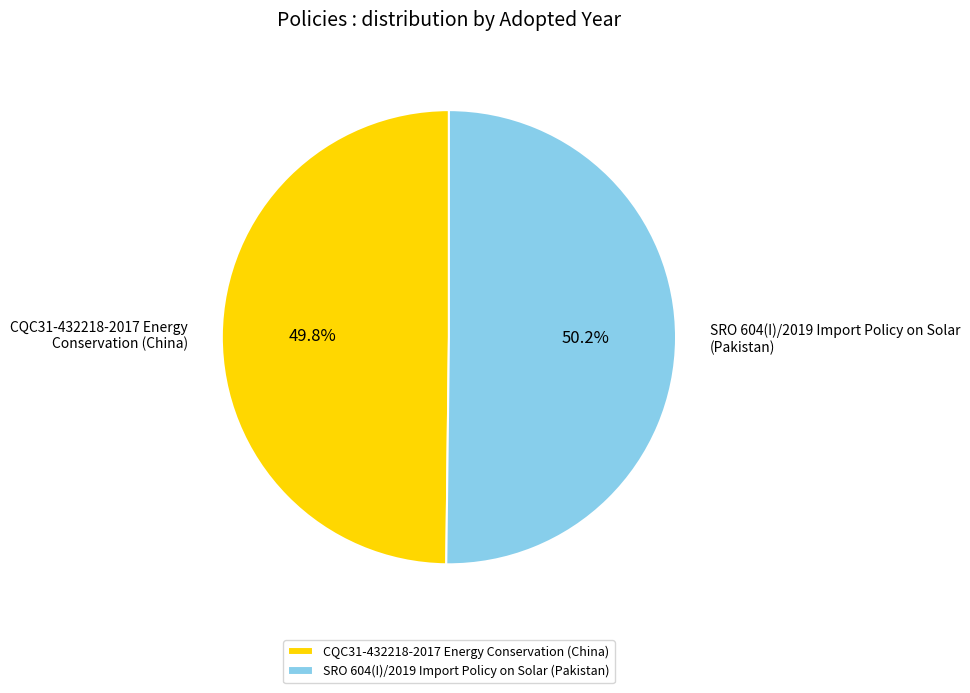

To the nearest percent, what is the combined percentage of SRO 604(I)/2019 Import Policy on Solar (Pakistan) and CQC31-432218-2017 Energy Conservation (China)?

100%